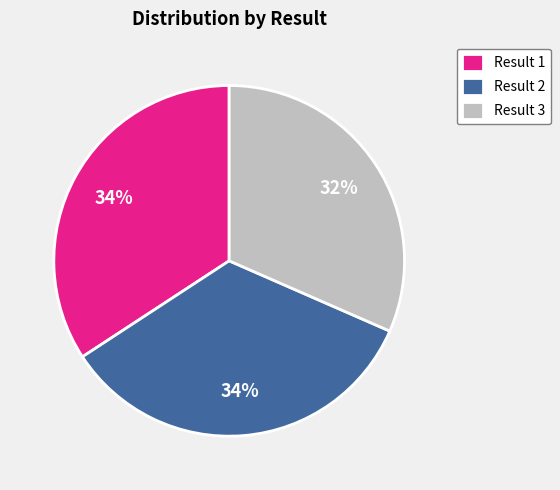

Which slice is the smallest?

Result 3